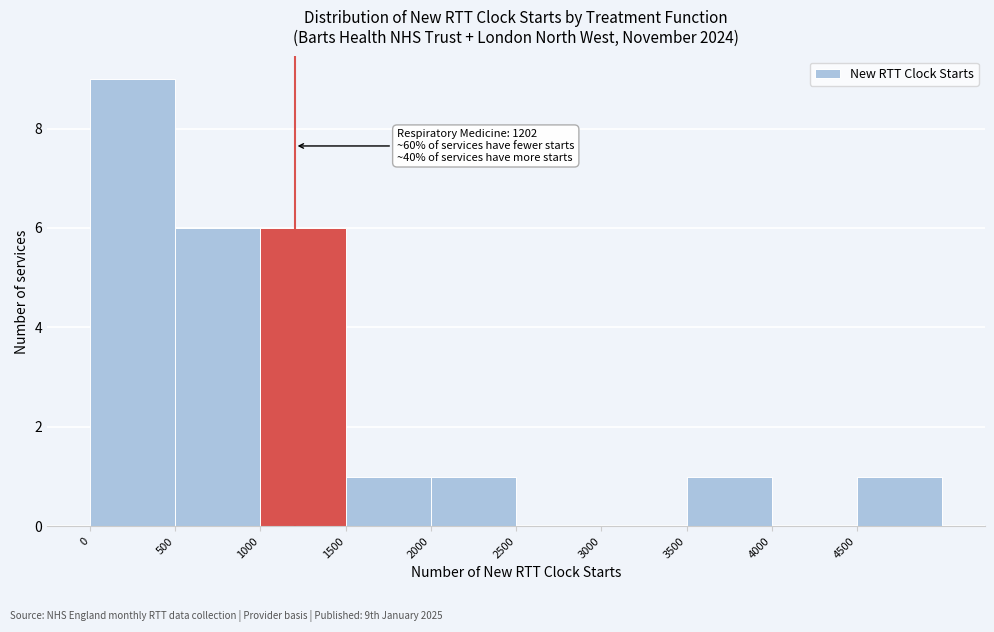

Over which range of the x-axis is the bar tallest?

0 to 500